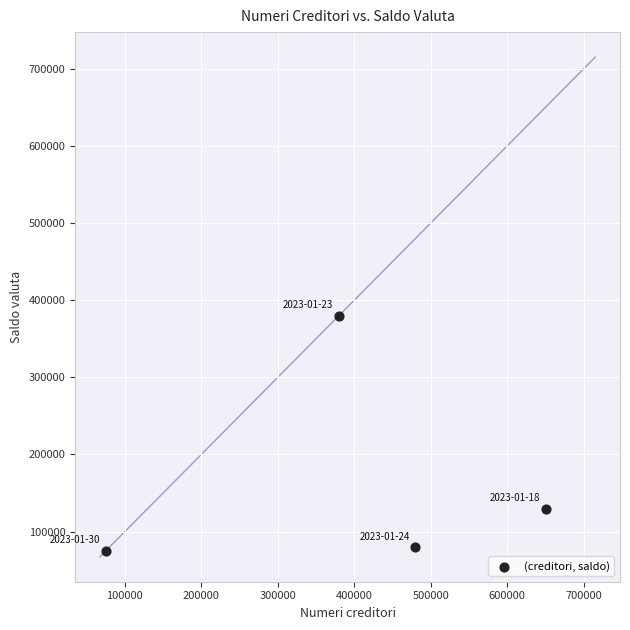

What is the average Y value?

166250